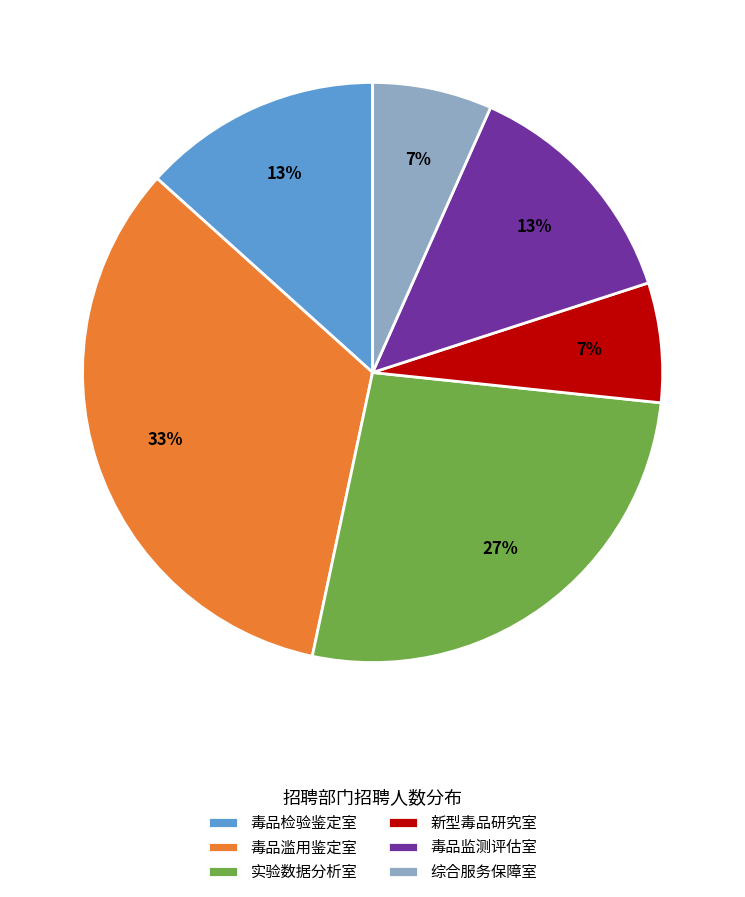

What is the ratio of the value at 新型毒品研究室 to the value at 毒品监测评估室?

0.5